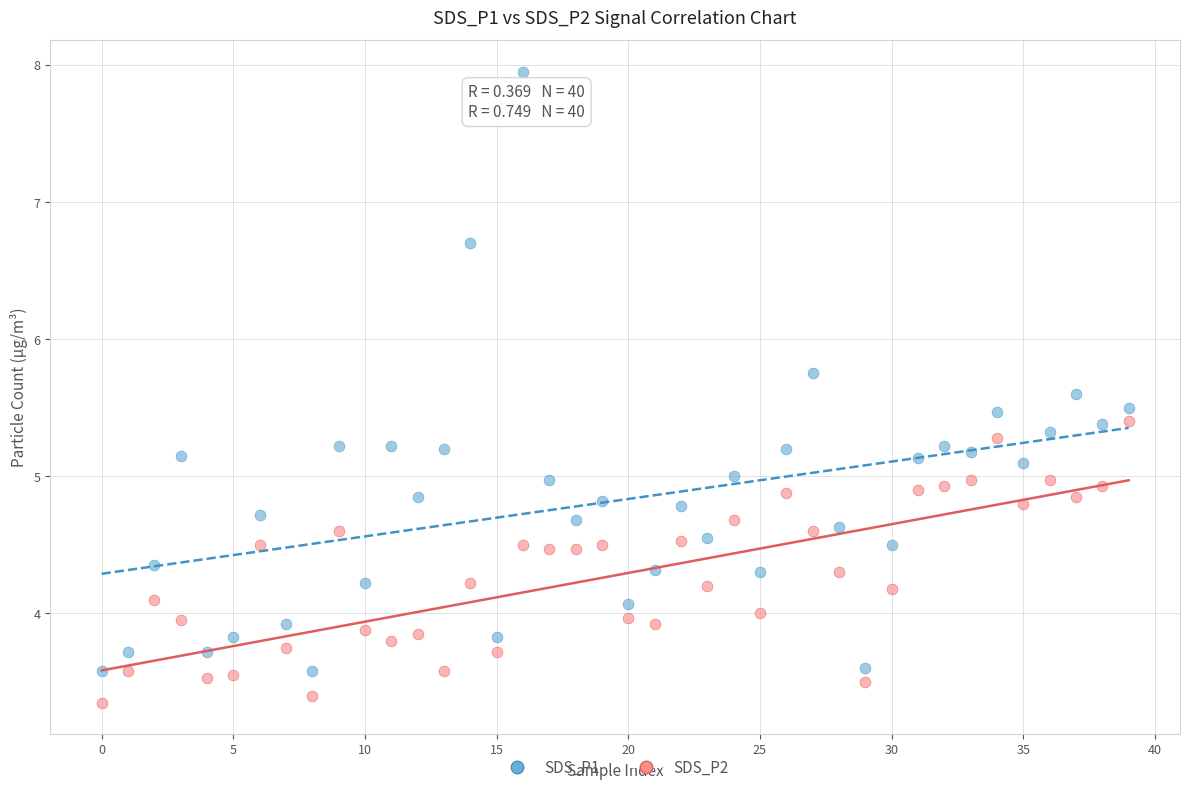

Across all data points, what is the range of Y values (max minus min)?

4.6